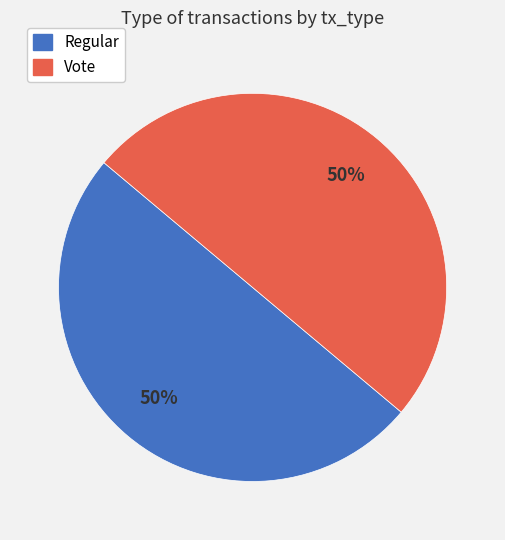

How many slices are in this pie chart?

2